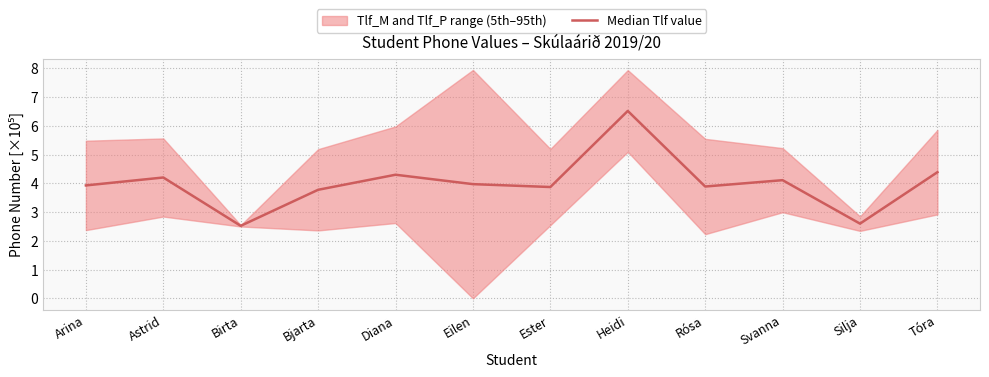

Between Bjarta and Arina, which is larger?

Arina